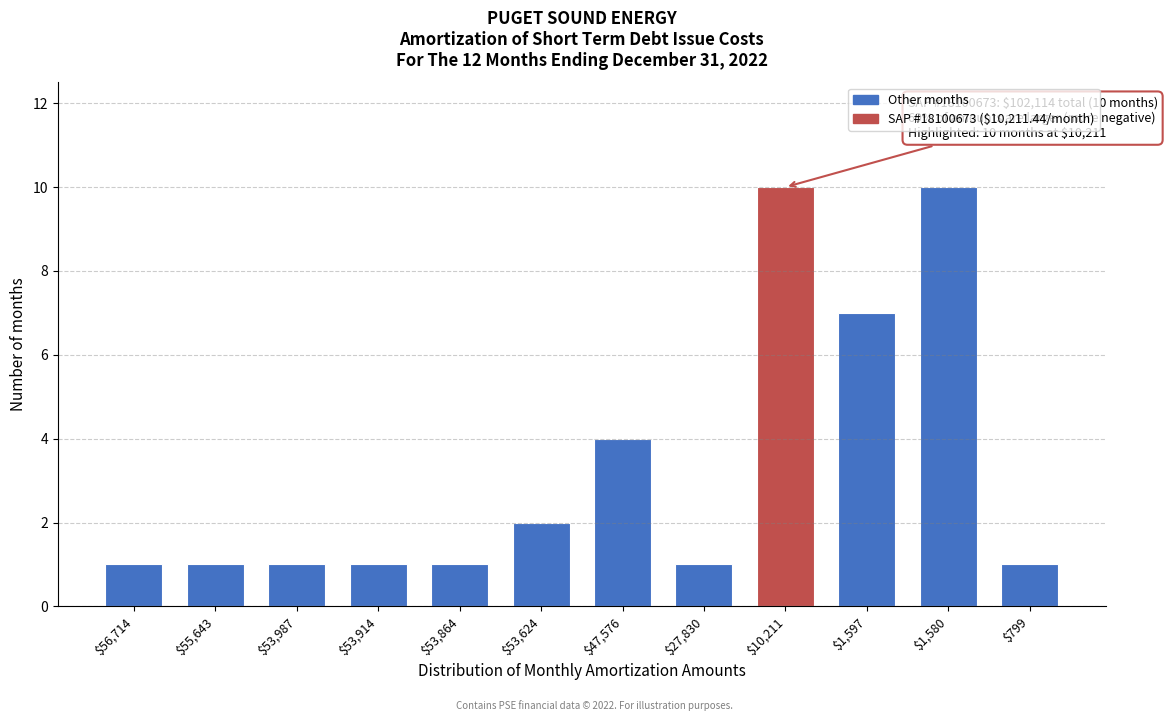

Reading right to left, what are all the values shown in this chart?

1	10	7	10	1	4	2	1	1	1	1	1